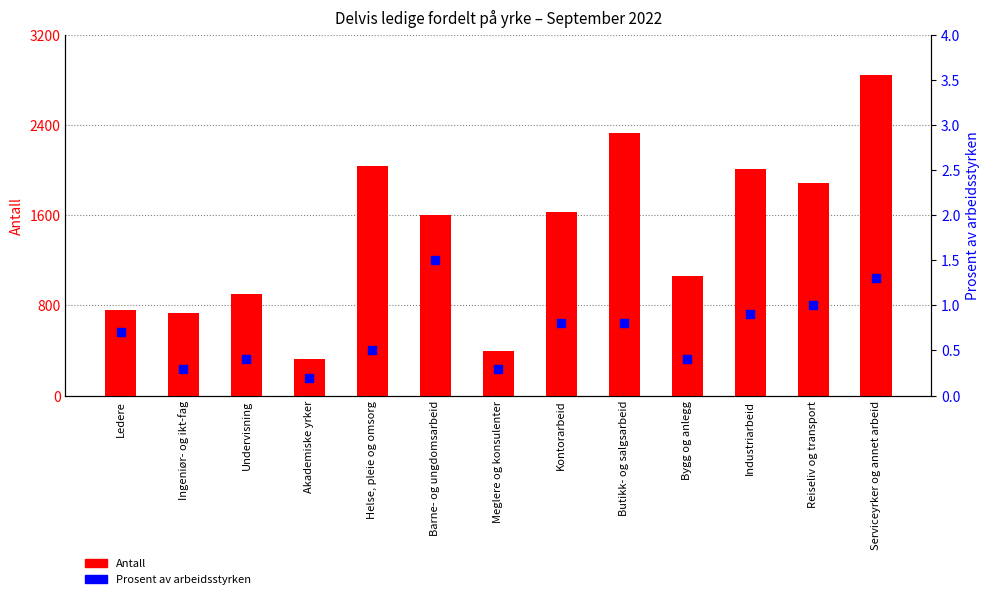

Which series contains the lowest Y value?

Prosent av arbeidsstyrken